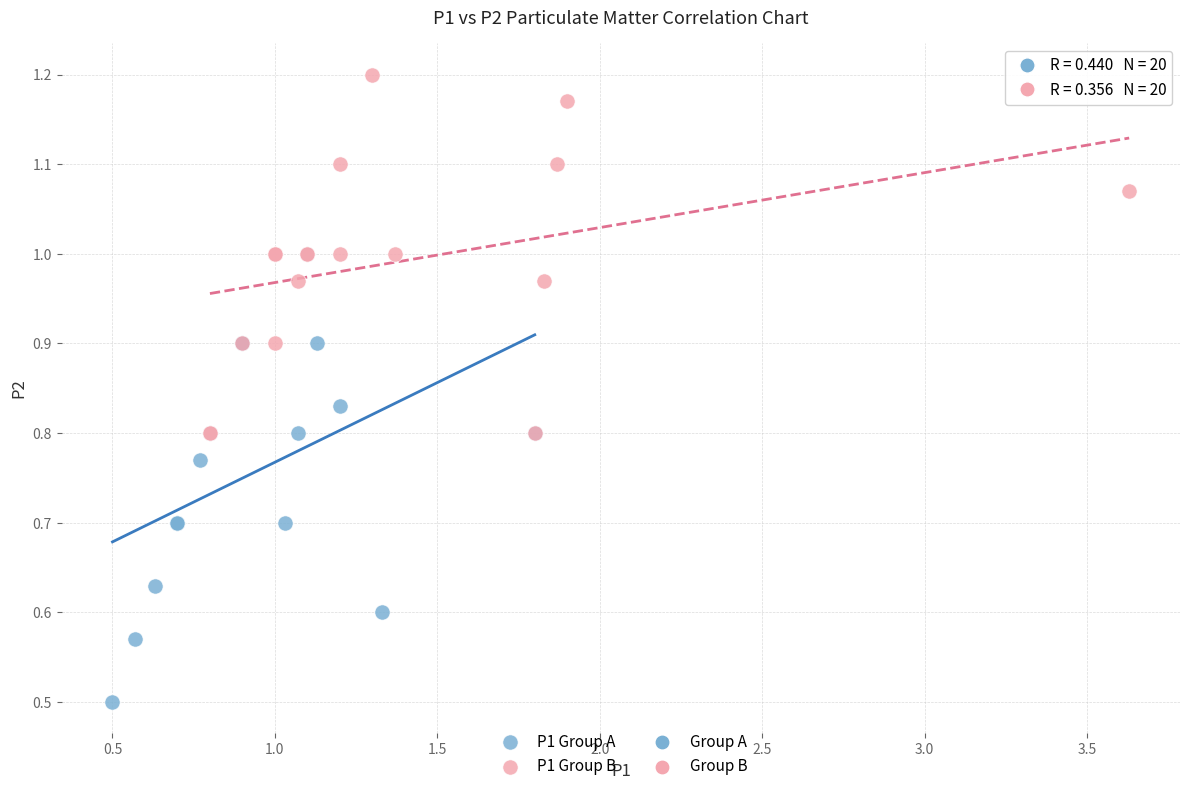

Which series has the largest Y range (max minus min)?

P1 Group A